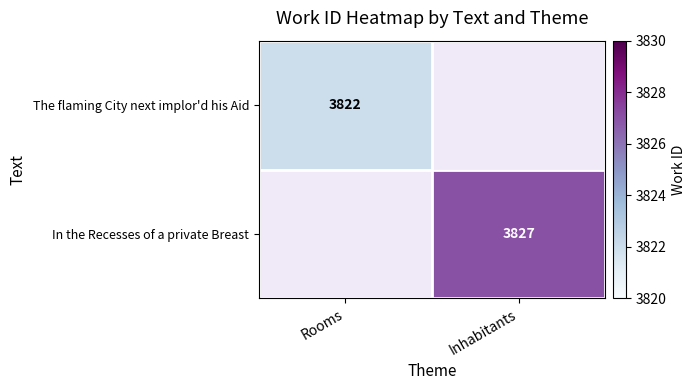

The value of In the Recesses of a private Breast at Inhabitants is 3827. True or false?

True